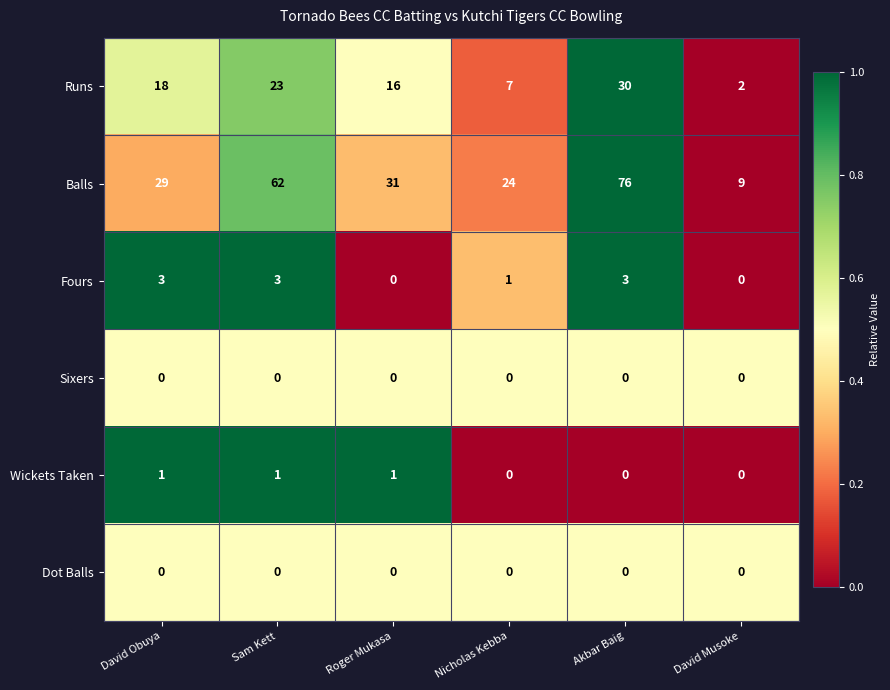

Read the Fours value at David Obuya.

3